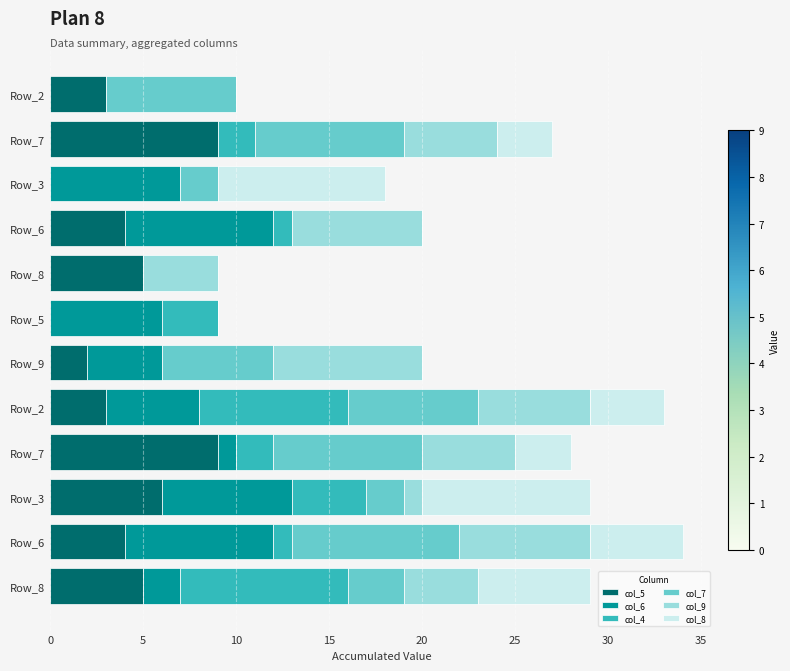

How many distinct data groups are displayed?

6